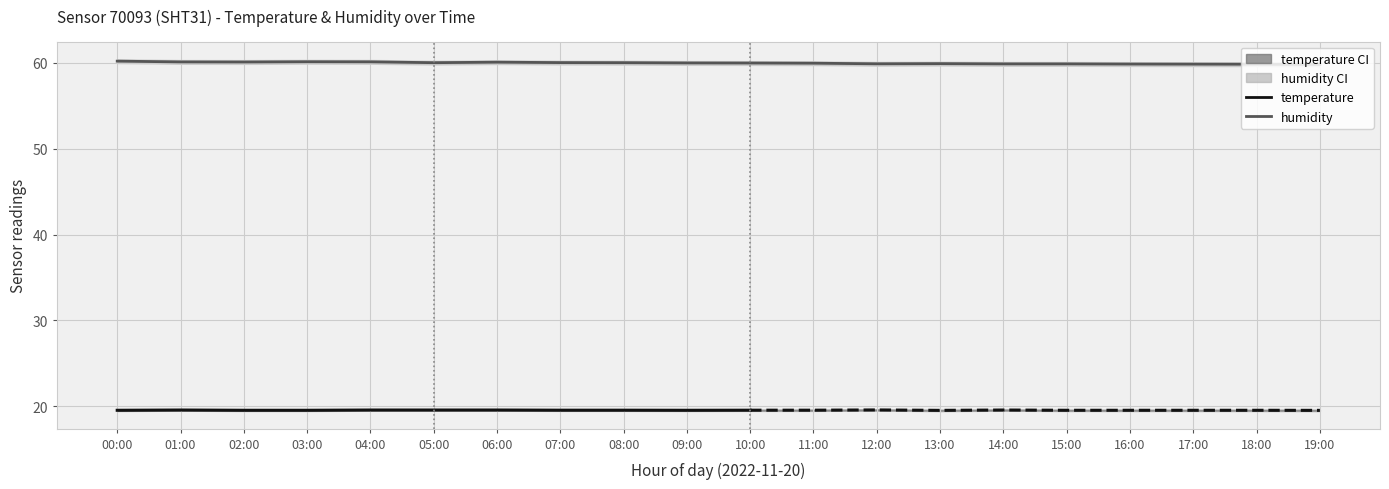

What is the change in value from 06:00 to 15:00?

-0.2